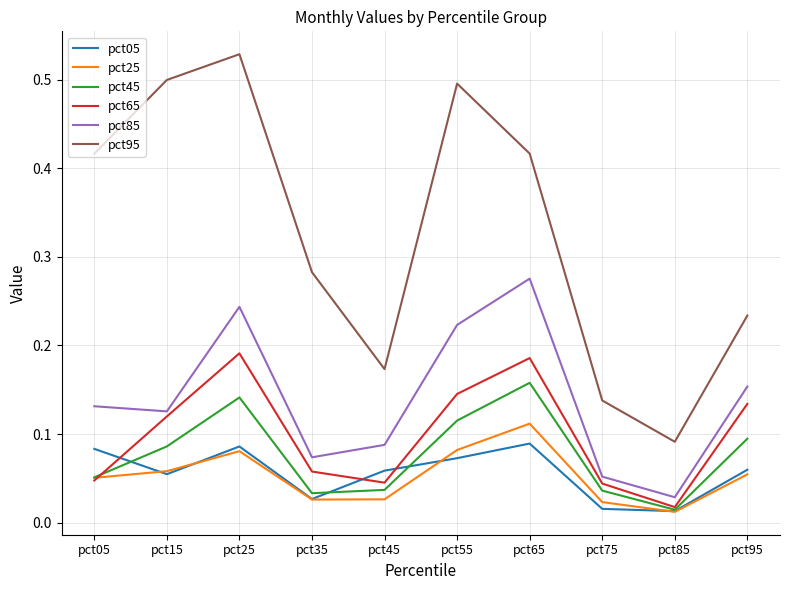

What is the total value across all series at pct95?

0.7